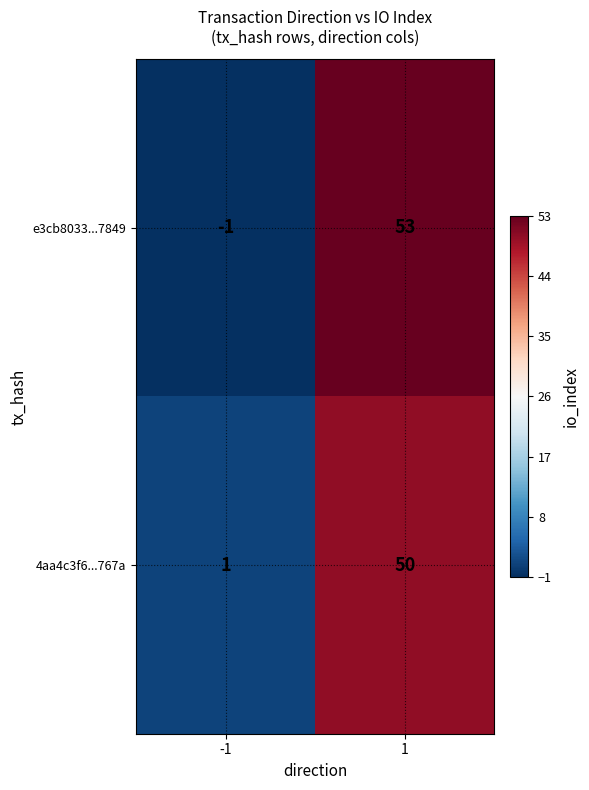

Which series has the widest spread of values?

e3cb8033...7849